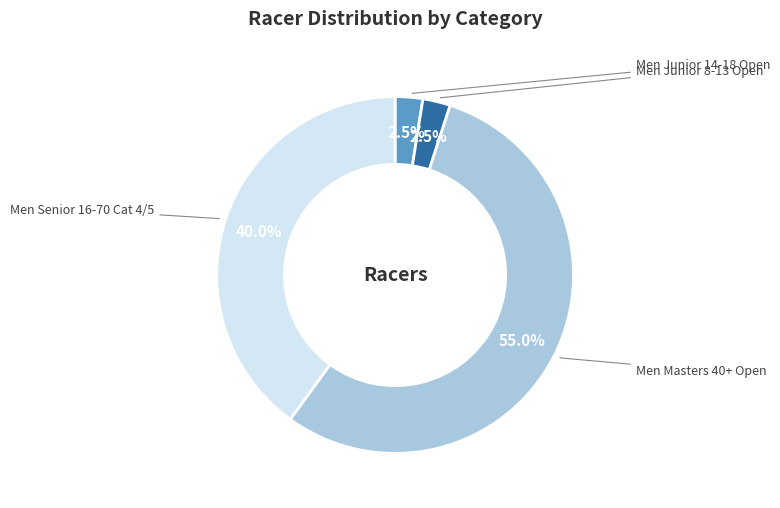

Is there any slice that represents more than half of the pie?

Yes